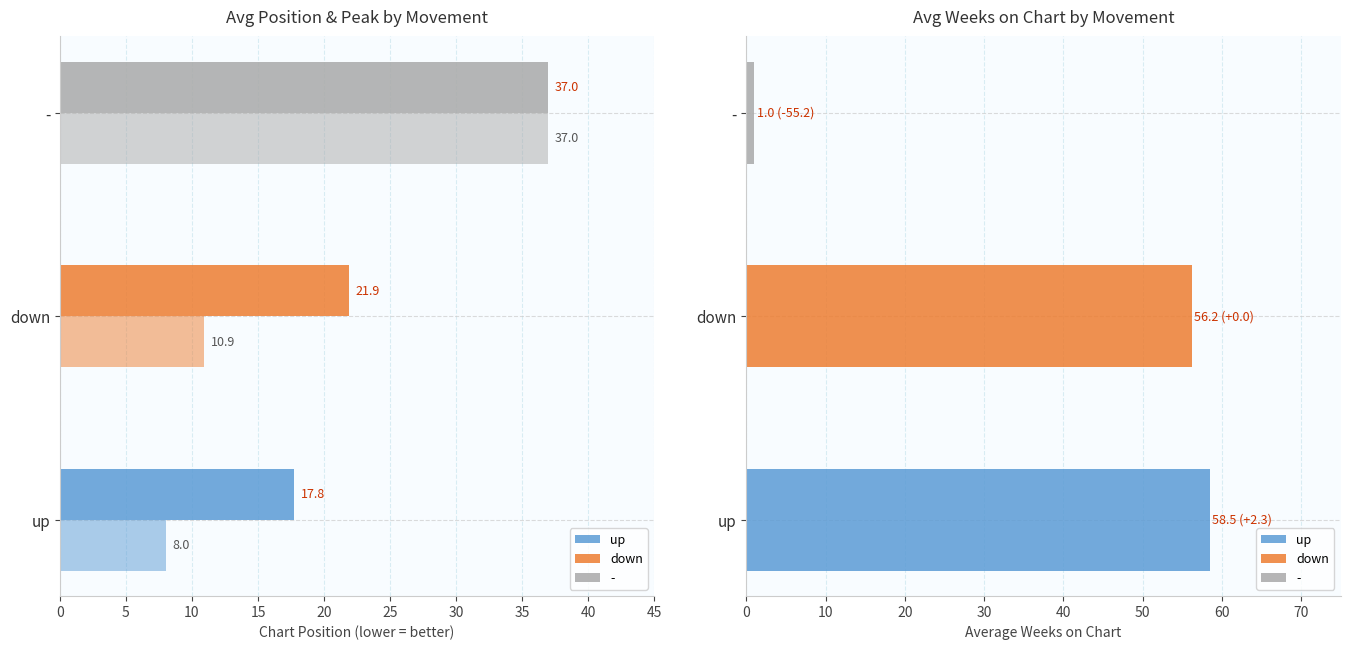

What is the highest value of the Avg Position series?

37.0